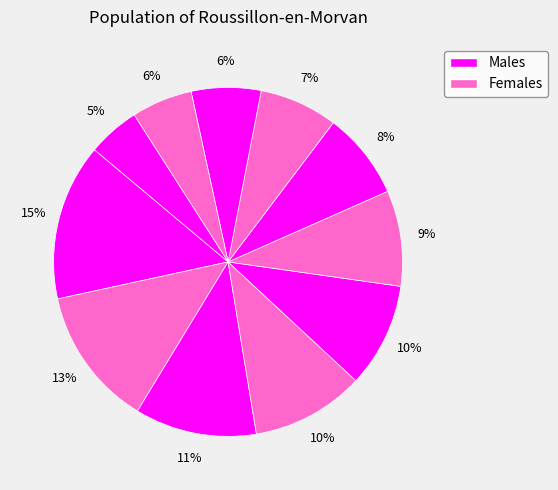

Count the number of slices in the pie.

11